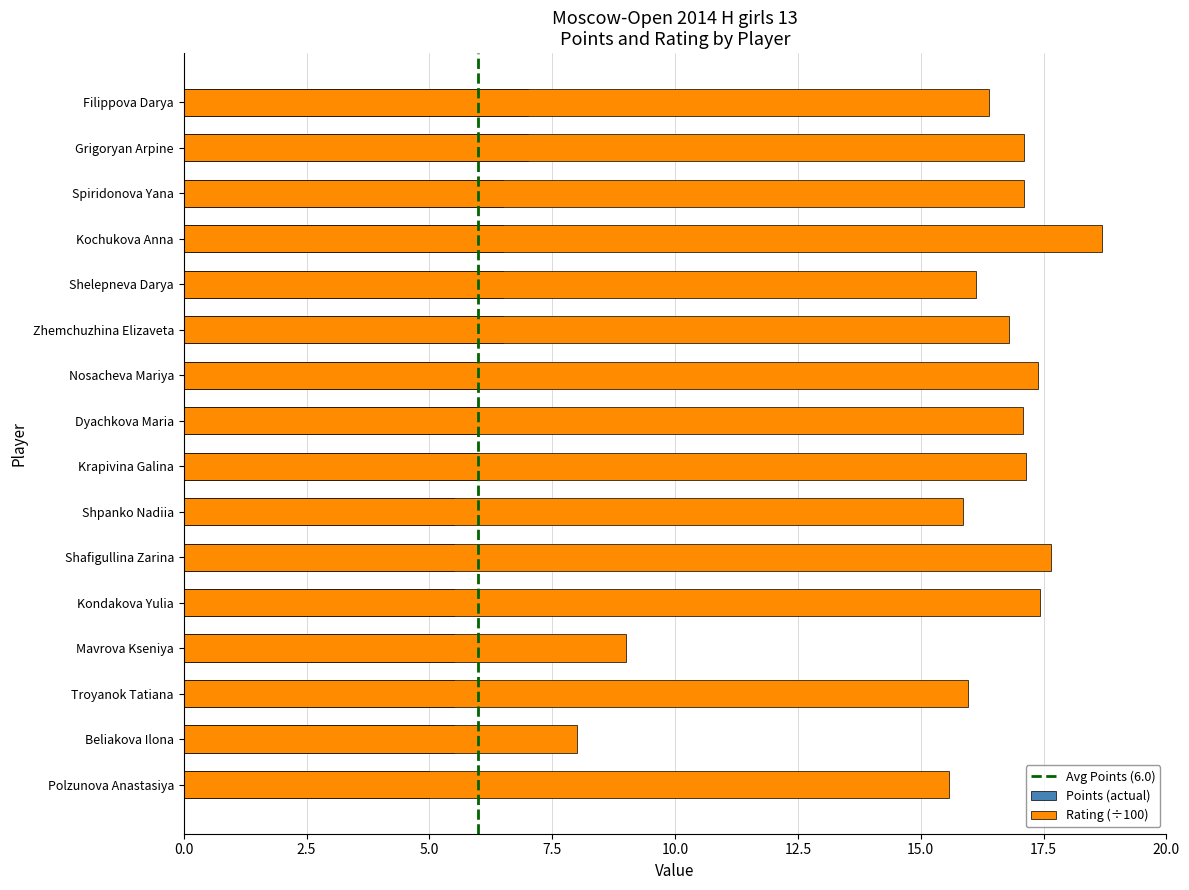

Which series has the largest range (max minus min)?

Rating